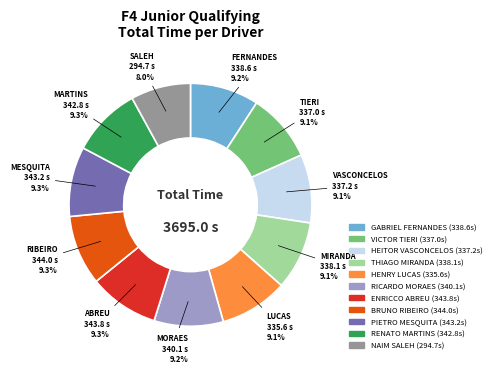

How many slices are in this pie chart?

11